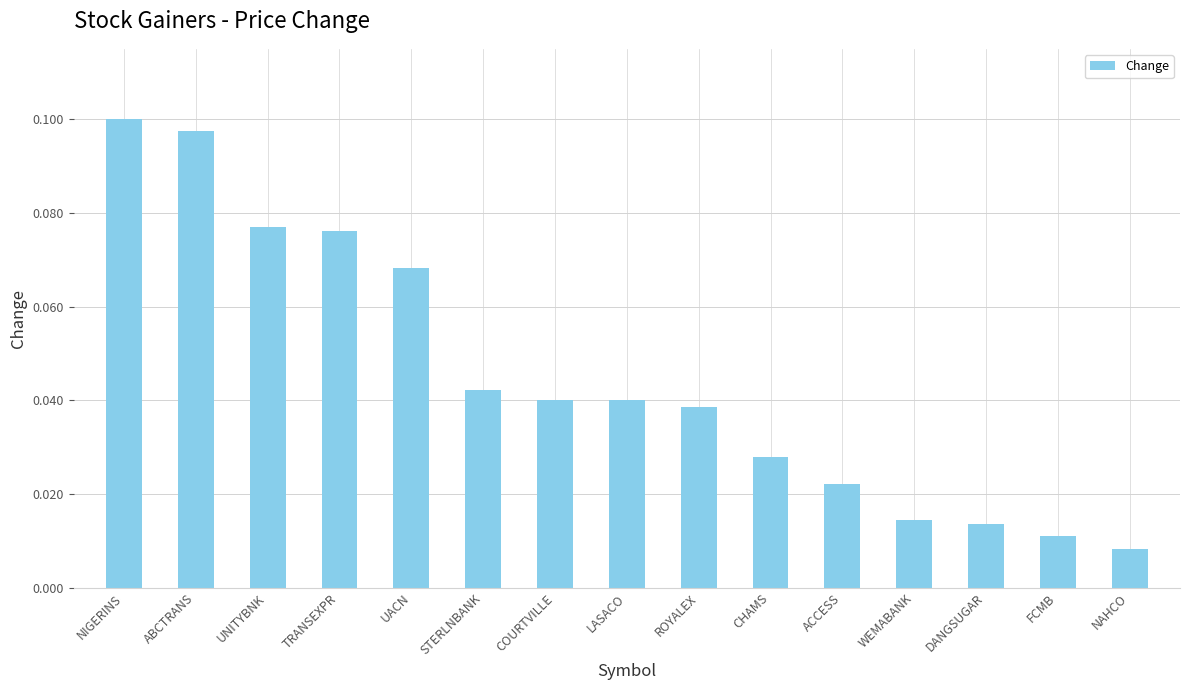

Where is the data nearest to the value 0?

NAHCO